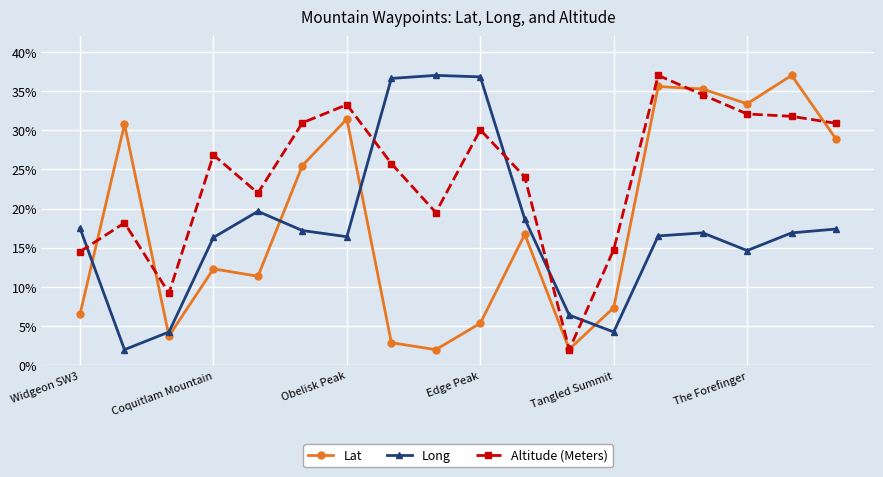

Which series has the largest total across all categories?

Altitude (Meters)